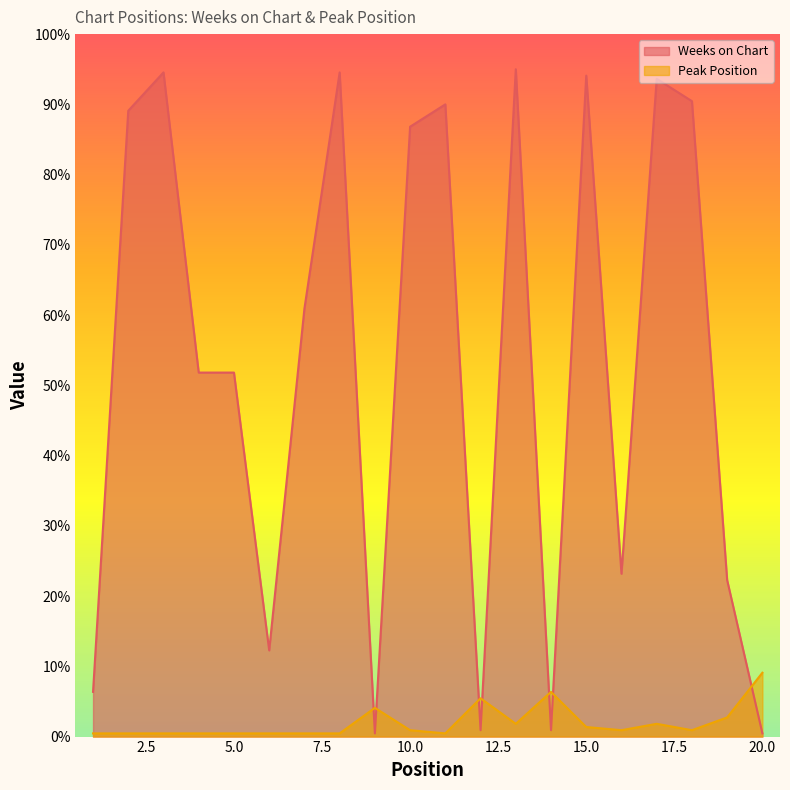

In Weeks on Chart, how many points are lower than both neighbors (excluding endpoints)?

5